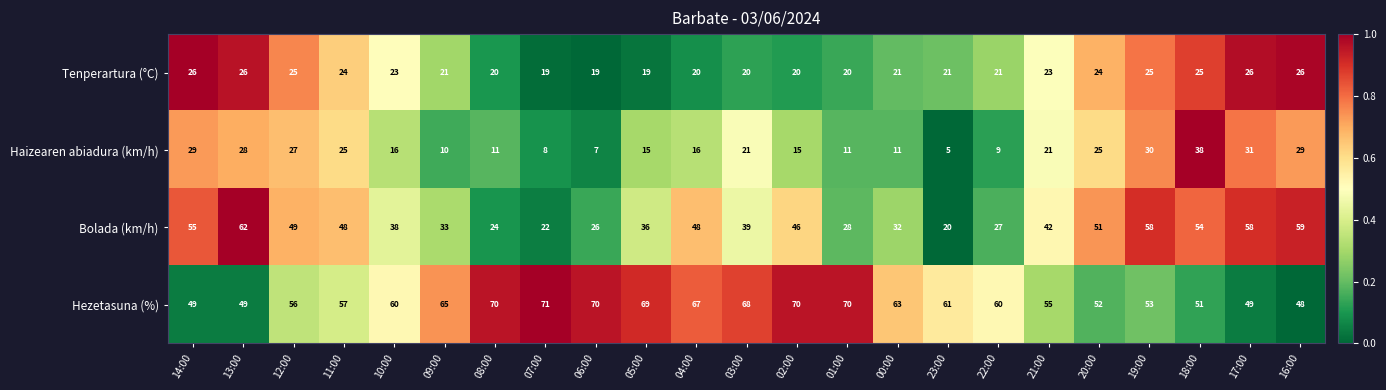

Where is Bolada (km/h) nearest to the value 41?

21:00